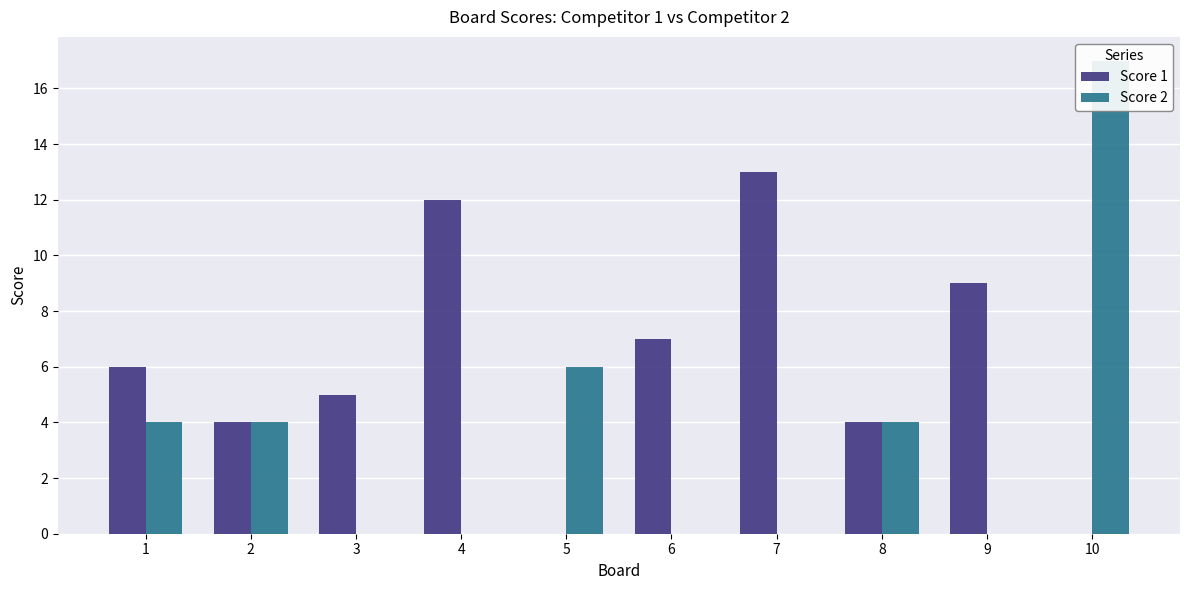

At which label does Score 2 reach its peak?

10